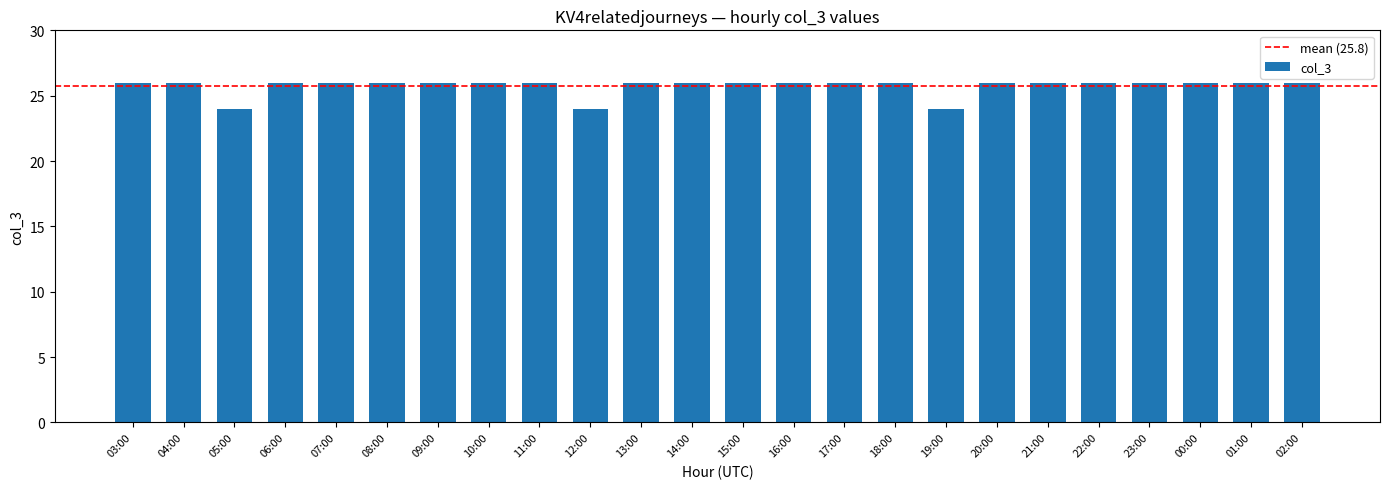

Reading left to right, what are all the values shown in this chart?

26	26	24	26	26	26	26	26	26	24	26	26	26	26	26	26	24	26	26	26	26	26	26	26